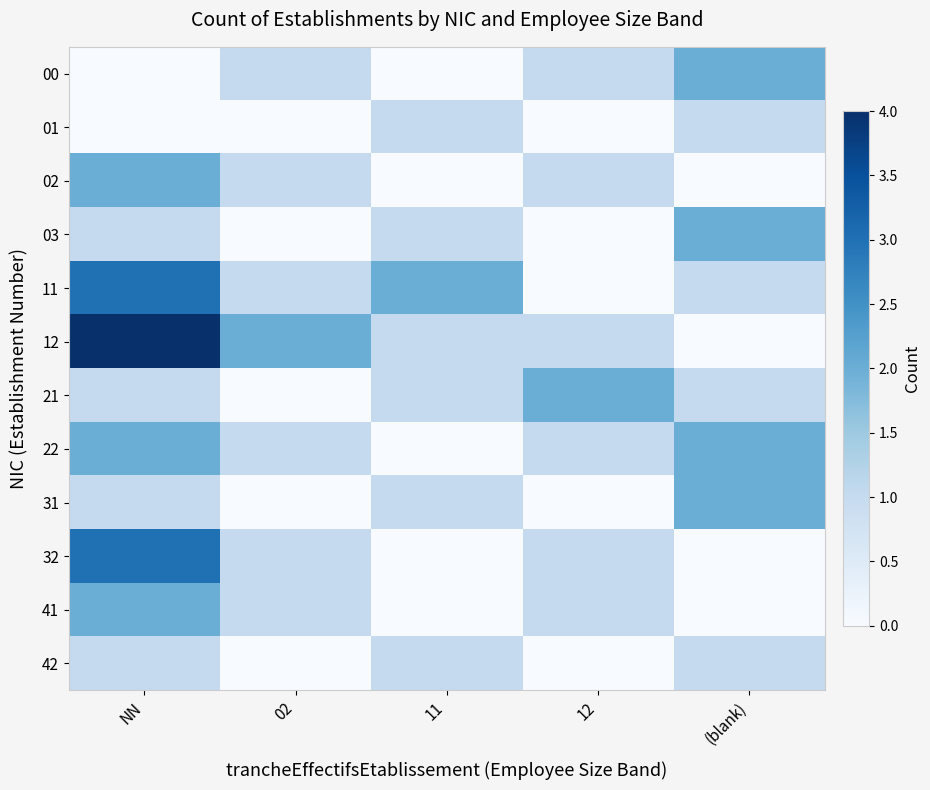

List the series in order of their peak value, highest first.

12, 11, 32, 00, 02, 03, 21, 22, 31, 41, 01, 42